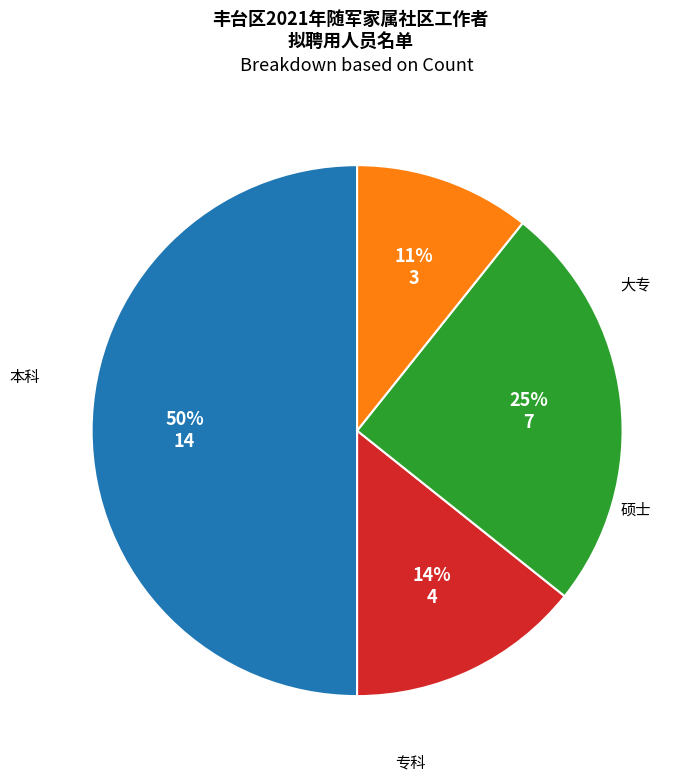

To the nearest percent, what is the average slice percentage?

25%